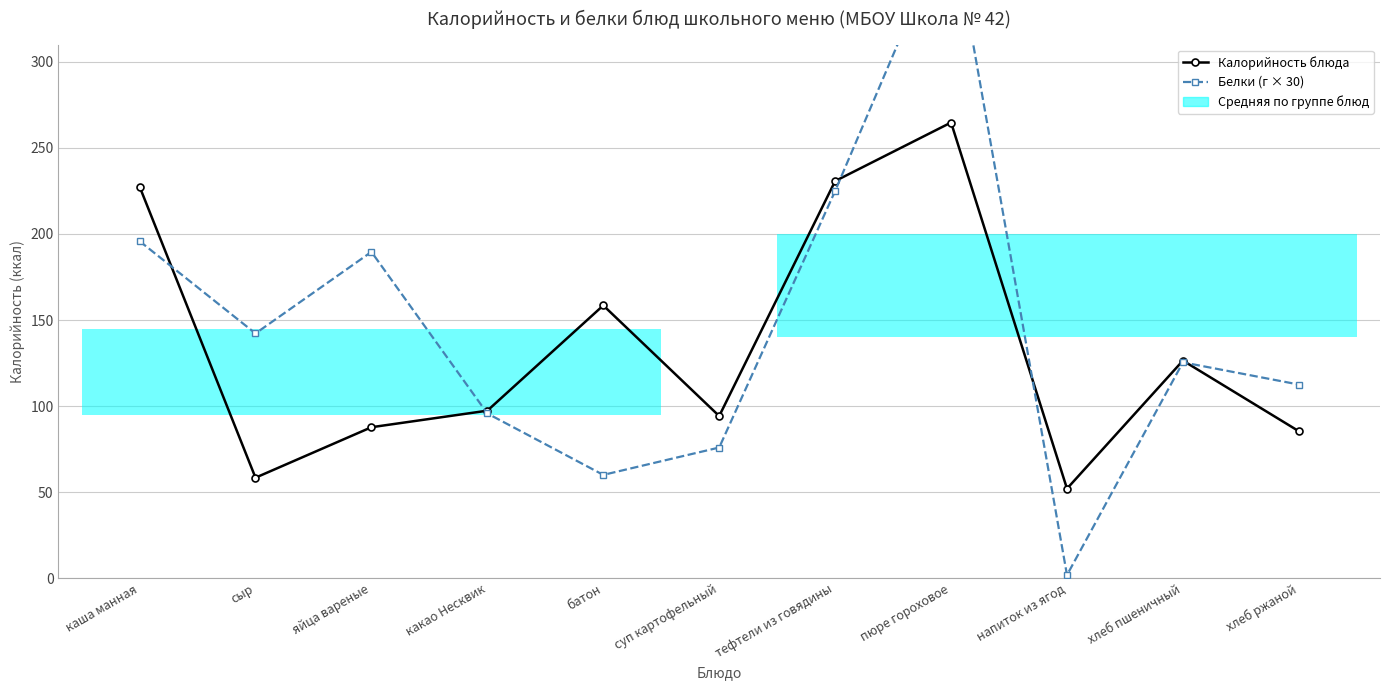

What is the difference between the highest and lowest values at батон?

98.5